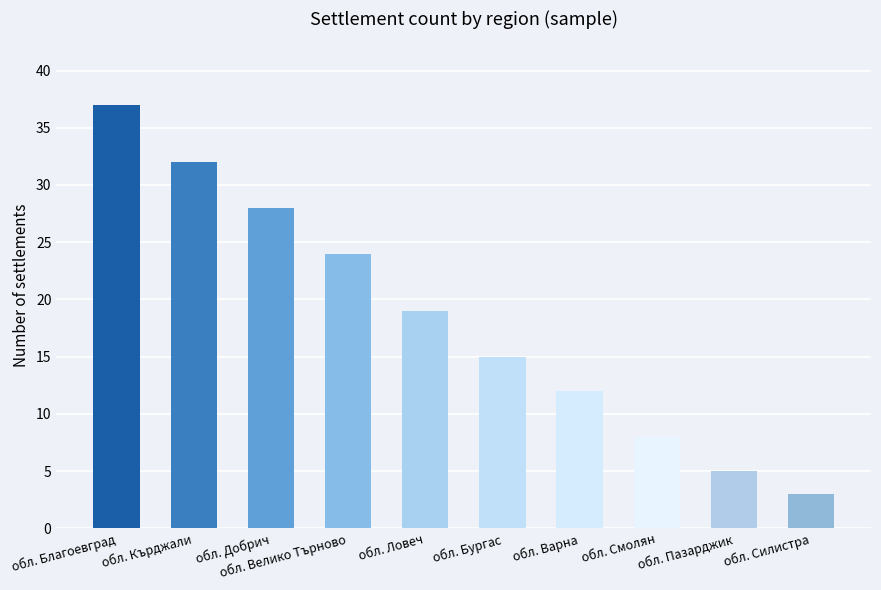

Reading left to right, transcribe all the data shown in this chart.

37	32	28	24	19	15	12	8	5	3